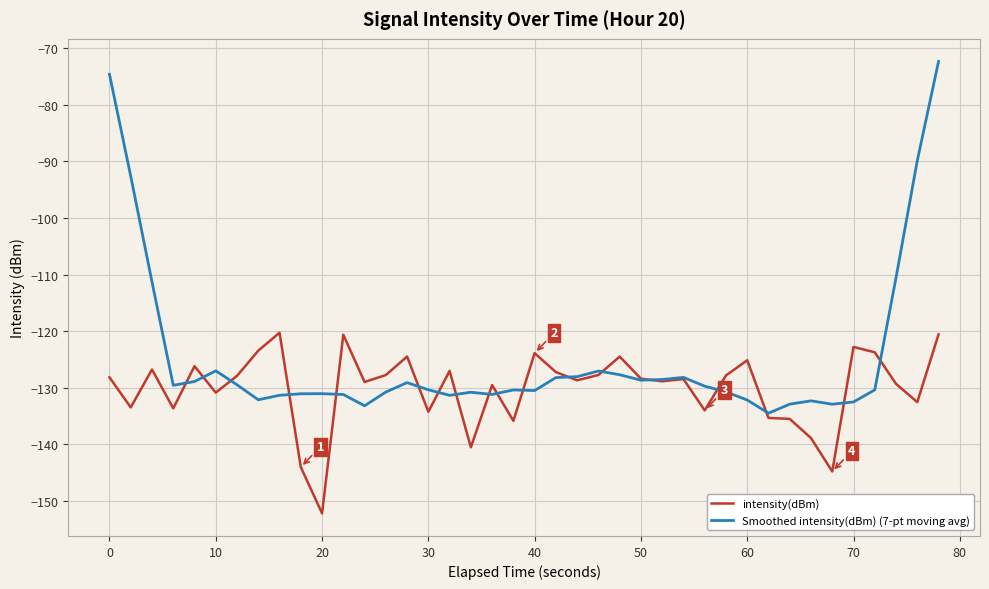

What is the greatest value displayed?

-72.3